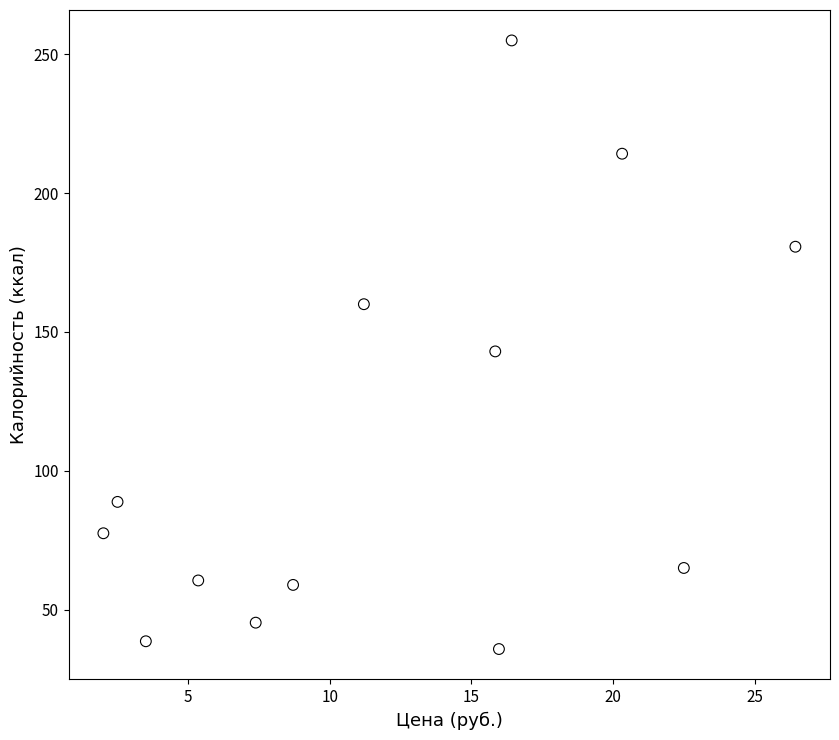

What is the range of X values (max minus min)?

24.4